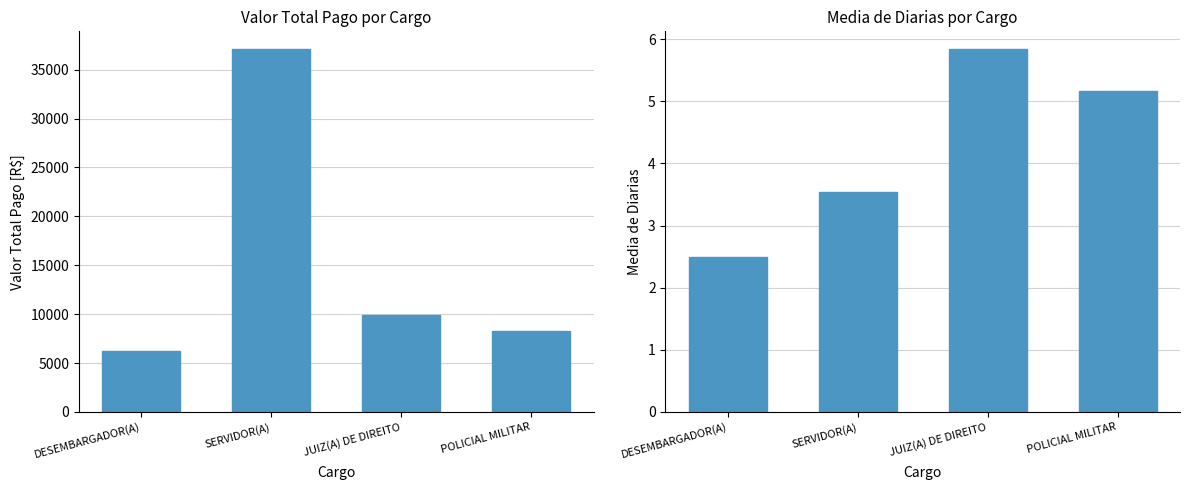

Rank the series at SERVIDOR(A) from lowest to highest value.

QUANT. DE DIÁRIAS, VALOR PAGO